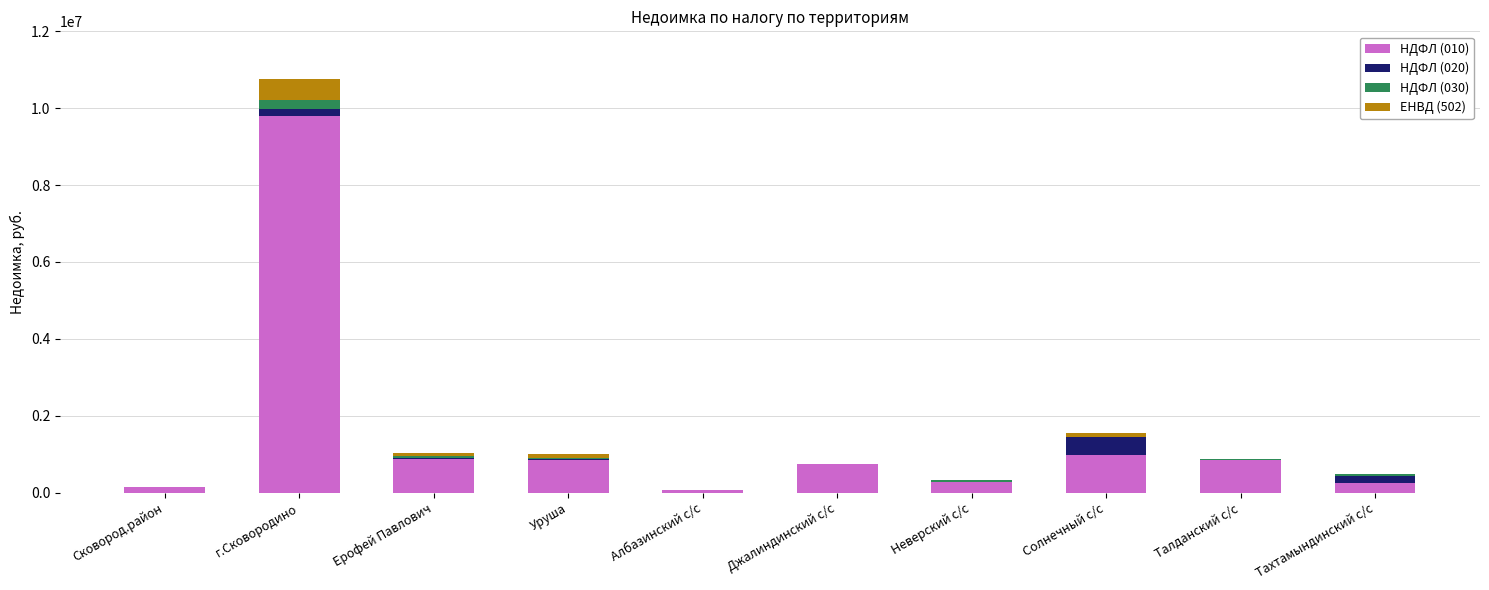

What are all the series names shown in the legend?

НДФЛ (010), НДФЛ (020), НДФЛ (030), ЕНВД (502)